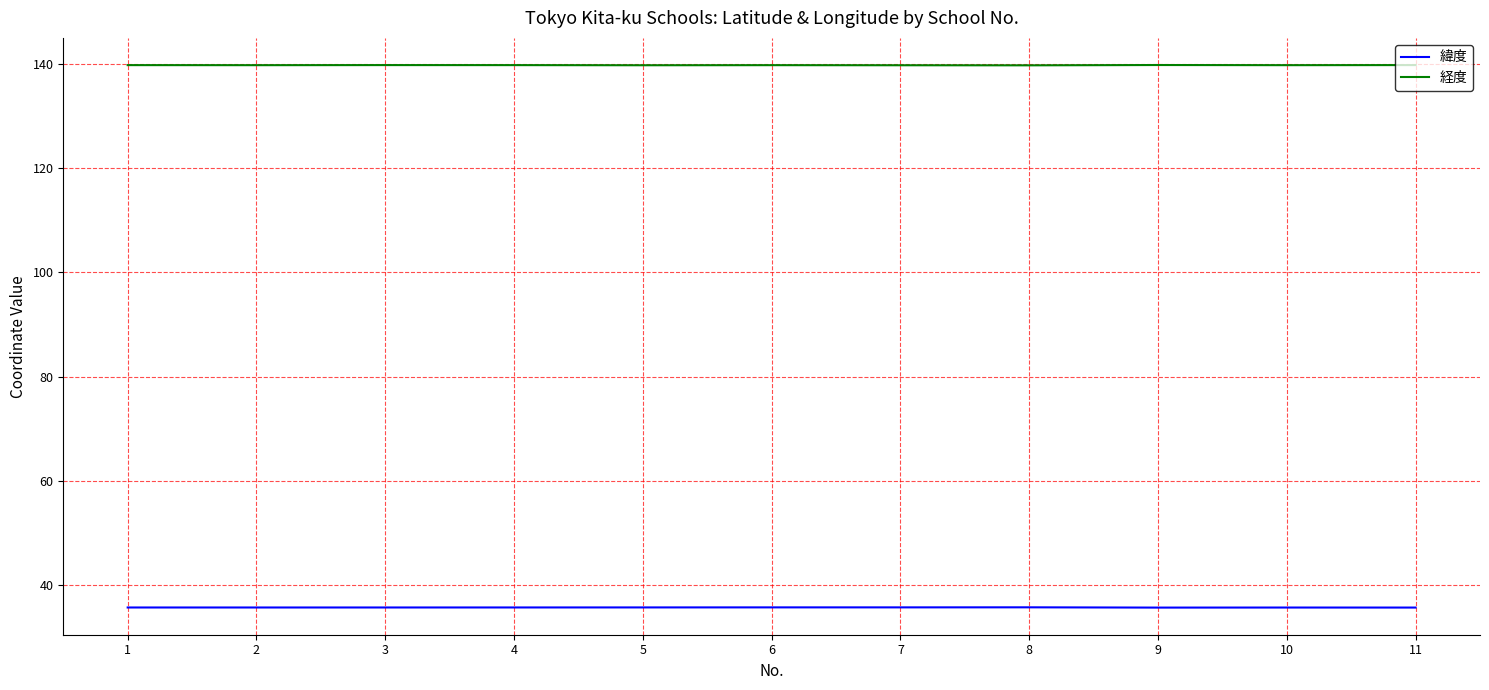

What is the maximum value shown in the chart?

139.8